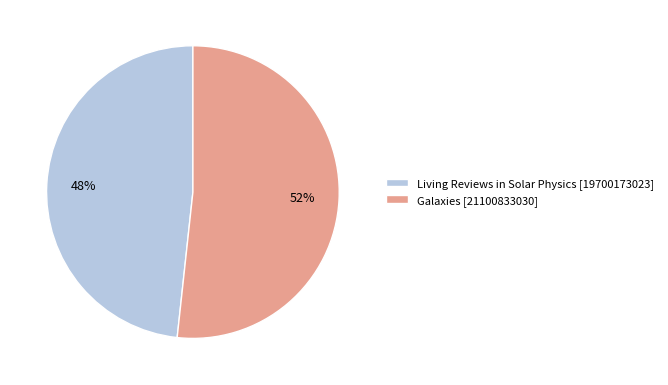

Which has a higher value, Galaxies or Living Reviews in Solar Physics?

Galaxies